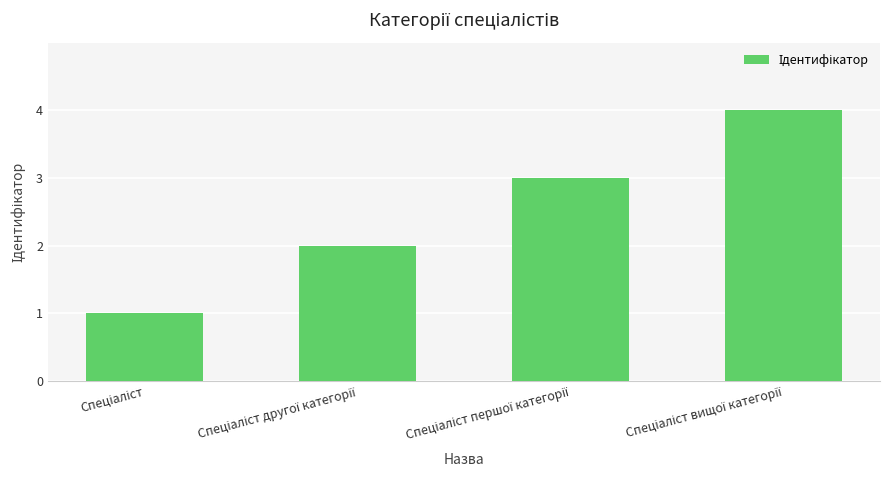

What is the greatest value displayed?

4